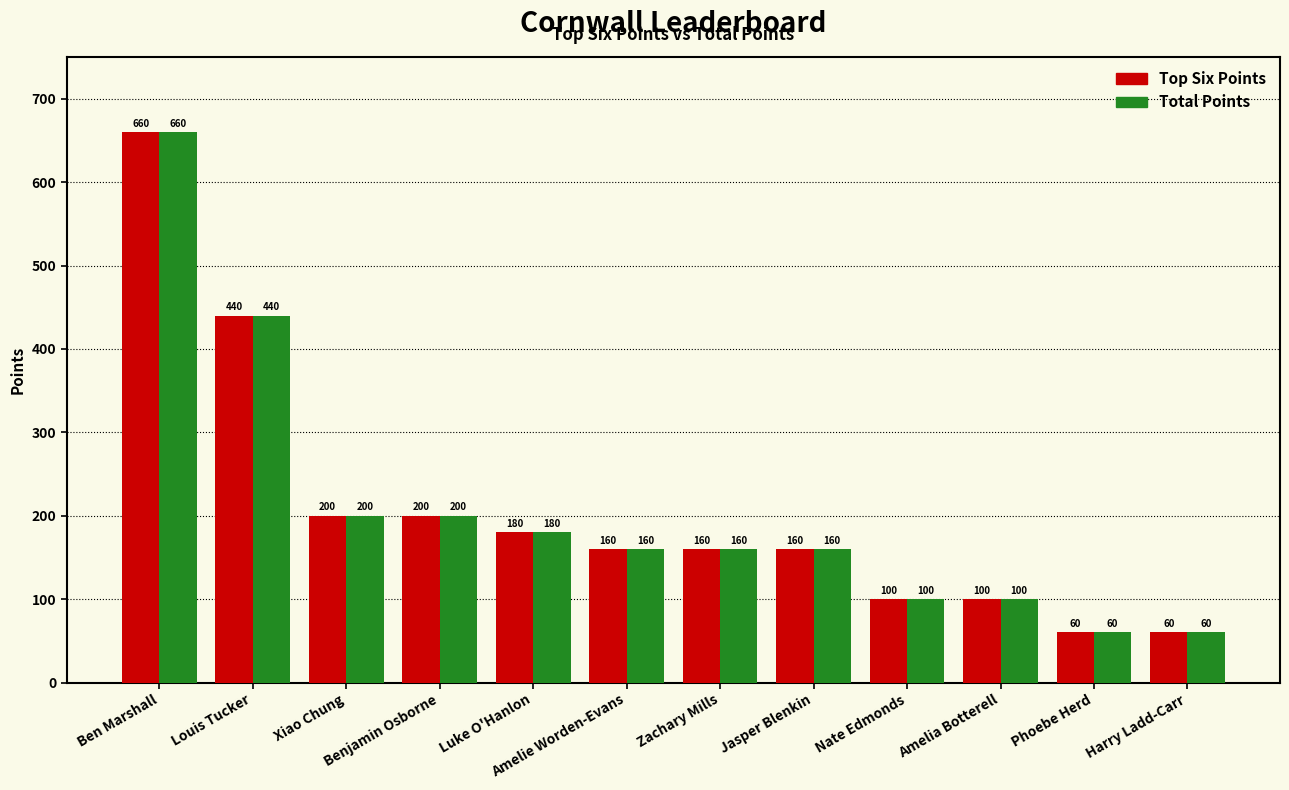

What is the highest value of the Top Six Points series?

660